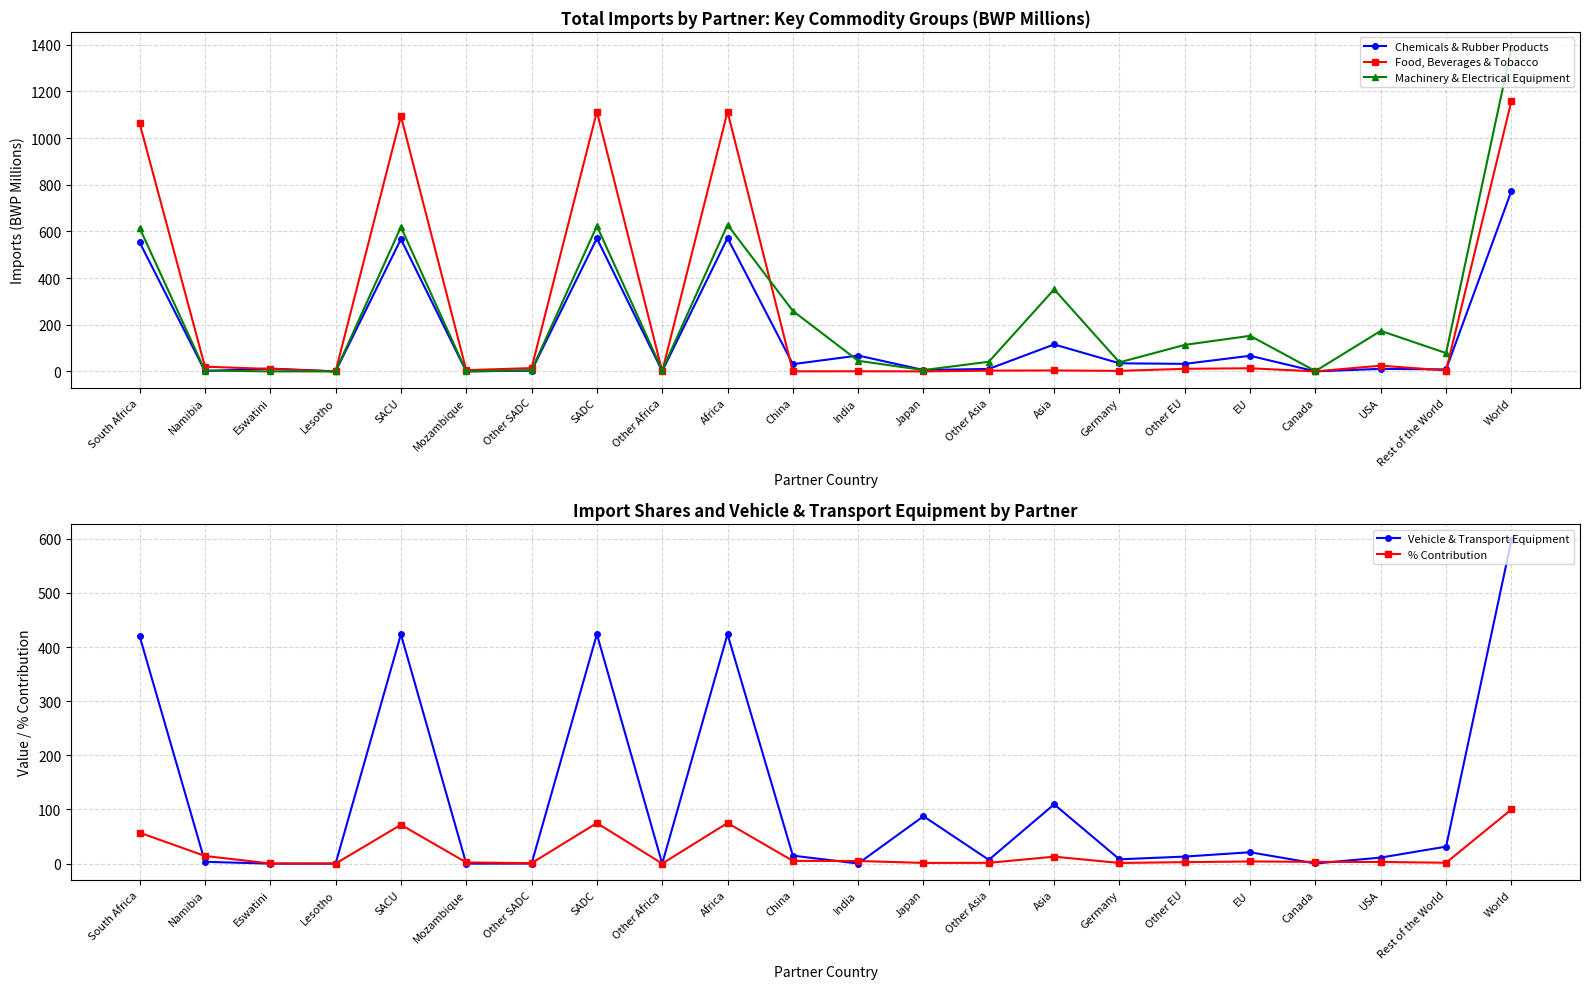

How many values in the Machinery & Electrical Equipment series are below 78?

11